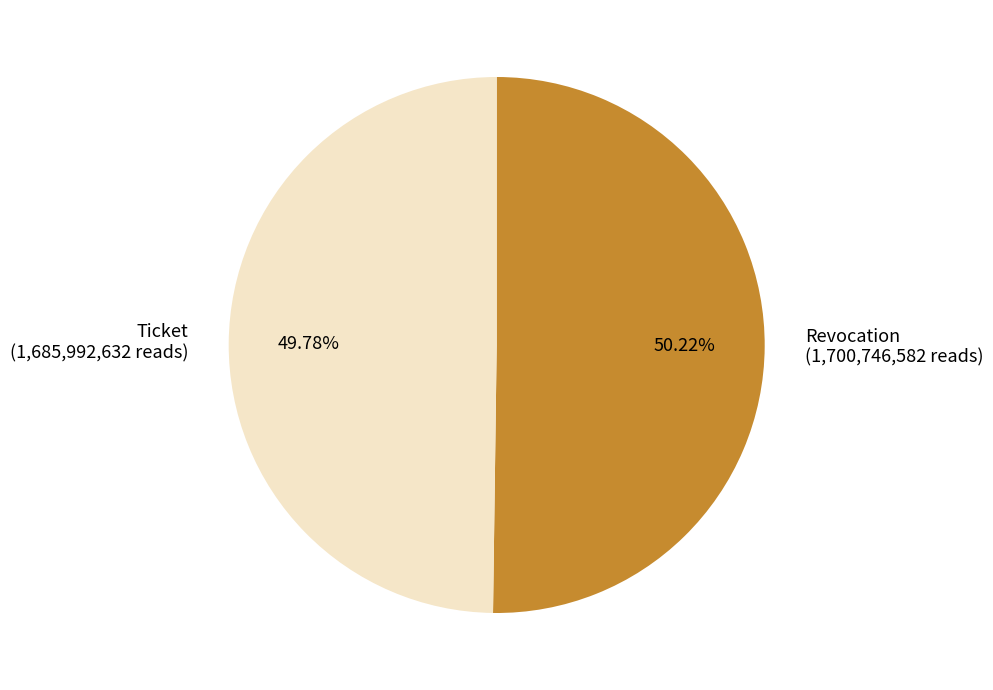

True or false: Ticket accounts for 50% of the total.

True